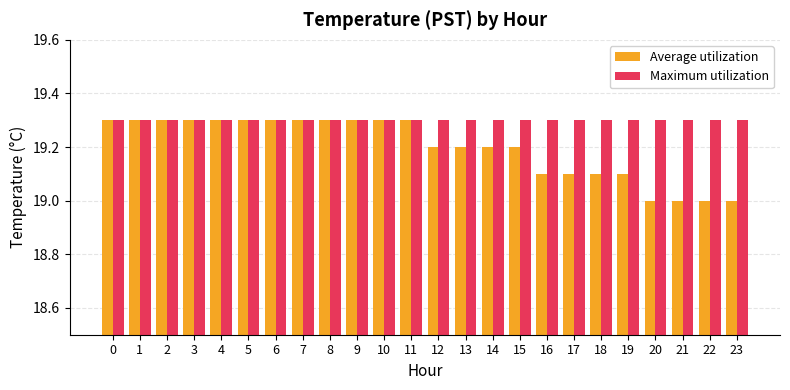

Reading right to left, extract all data points from this chart.

Average utilization: 23=19.0	22=19.0	21=19.0	20=19.0	19=19.1	18=19.1	17=19.1	16=19.1	15=19.2	14=19.2	13=19.2	12=19.2	11=19.3	10=19.3	9=19.3	8=19.3	7=19.3	6=19.3	5=19.3	4=19.3	3=19.3	2=19.3	1=19.3	0=19.3
Maximum utilization: 23=19.3	22=19.3	21=19.3	20=19.3	19=19.3	18=19.3	17=19.3	16=19.3	15=19.3	14=19.3	13=19.3	12=19.3	11=19.3	10=19.3	9=19.3	8=19.3	7=19.3	6=19.3	5=19.3	4=19.3	3=19.3	2=19.3	1=19.3	0=19.3